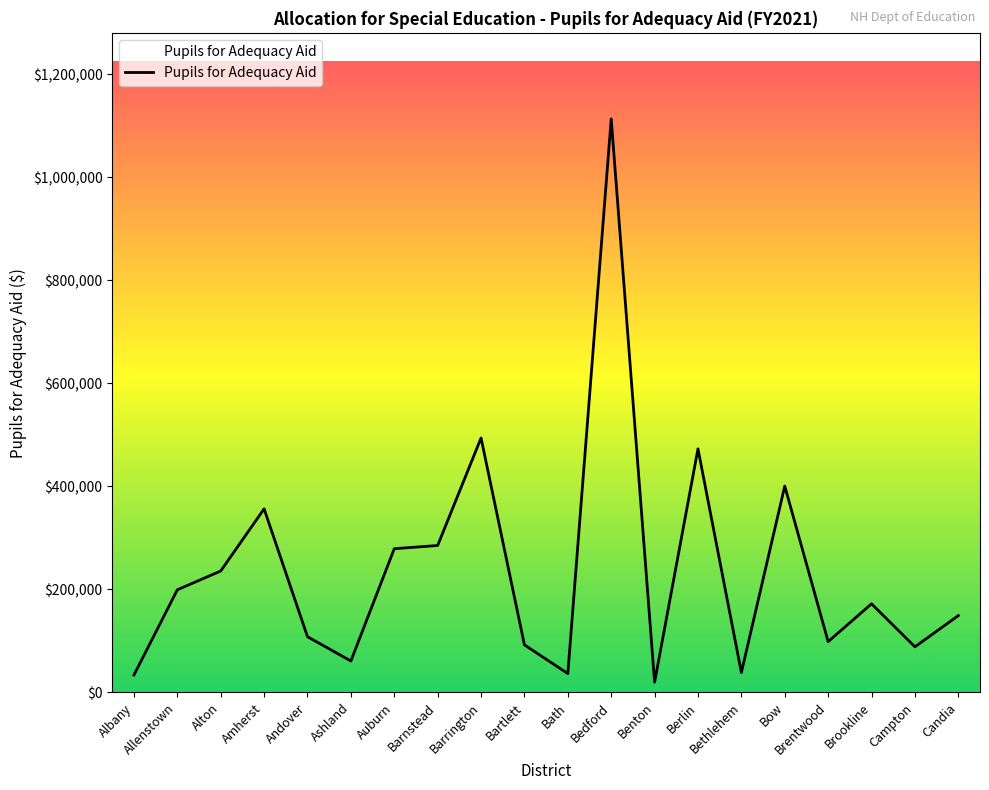

What is the change in value from Benton to Bethlehem?

+18754.2